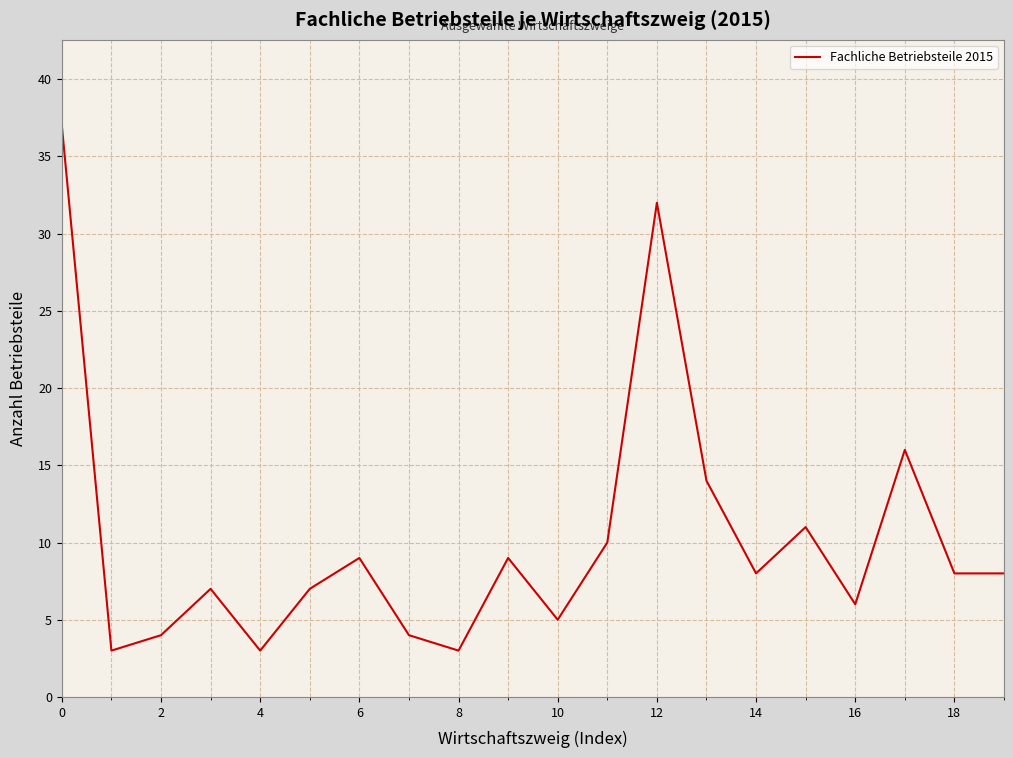

What is the minimum value shown in the chart?

3